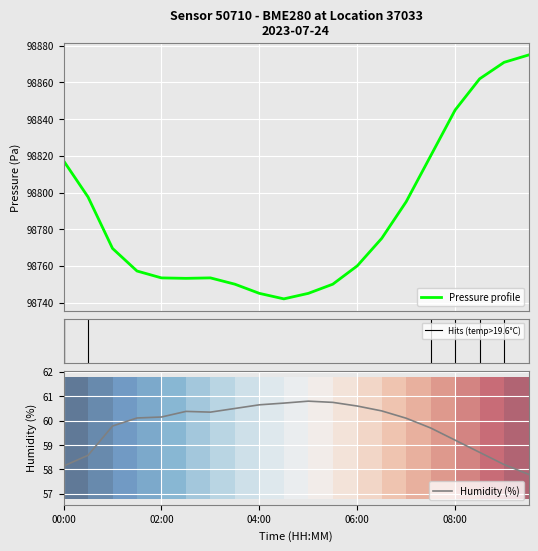

What is the highest value of the Pressure profile series?

98875.0